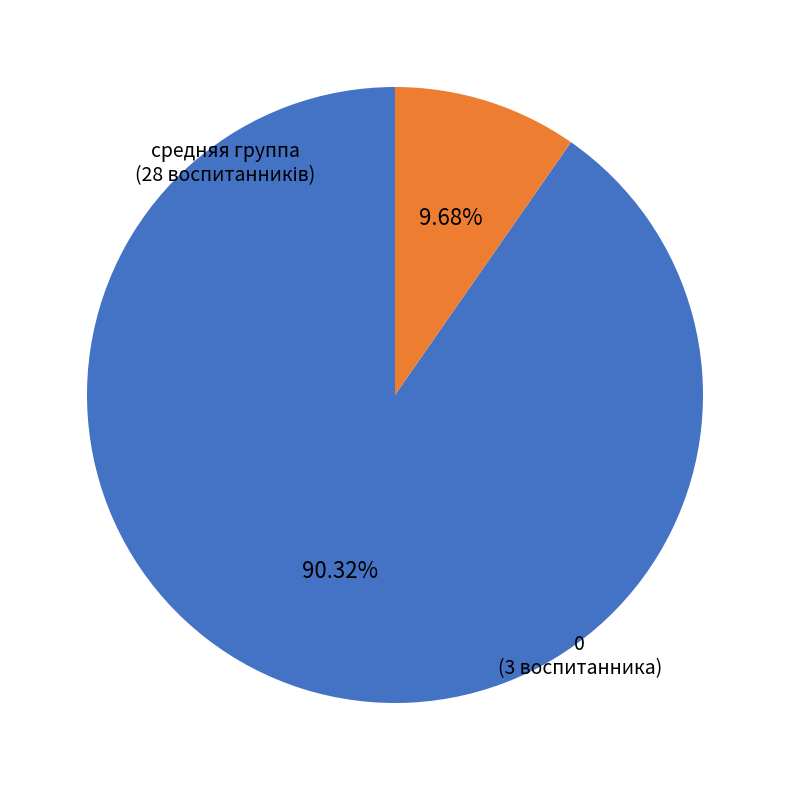

How many slices are in this pie chart?

2